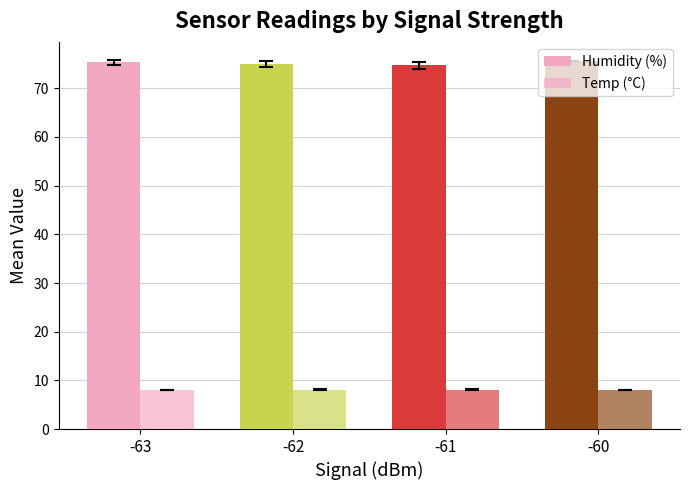

The Temp (°C) series shows 11.9 at -60. True or false?

False